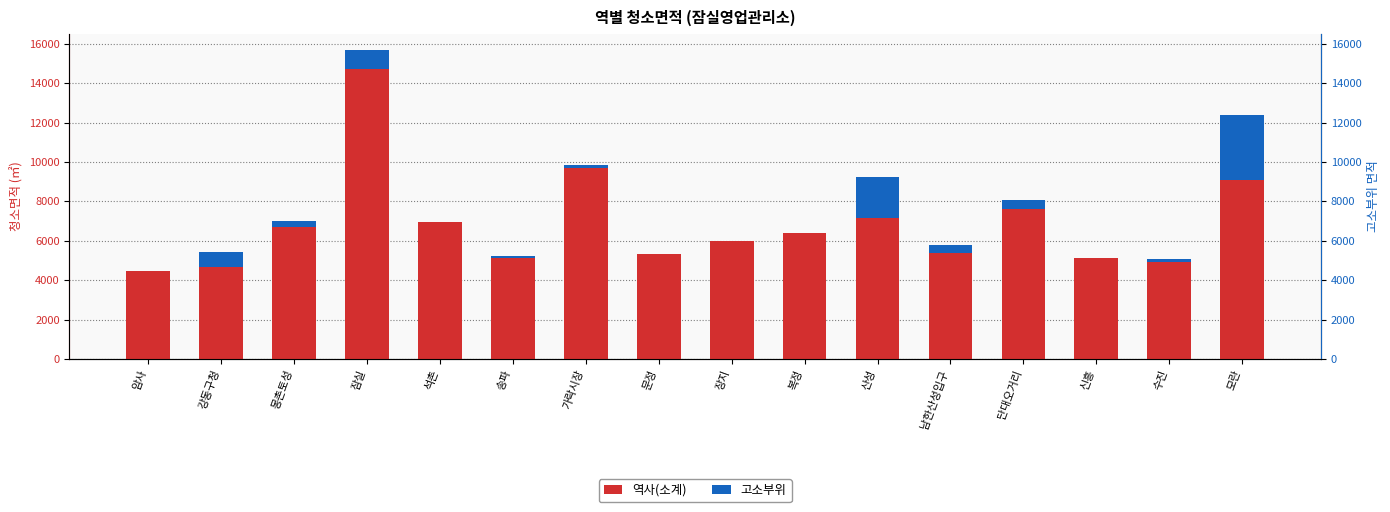

How many series are shown in this chart?

2